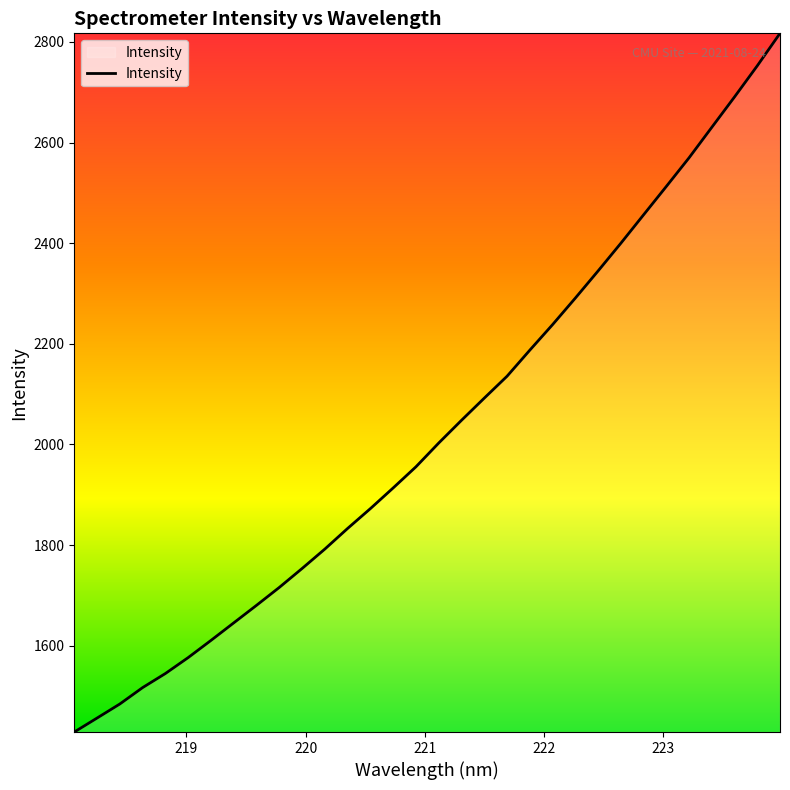

What is the difference between the maximum and minimum values?

1388.4